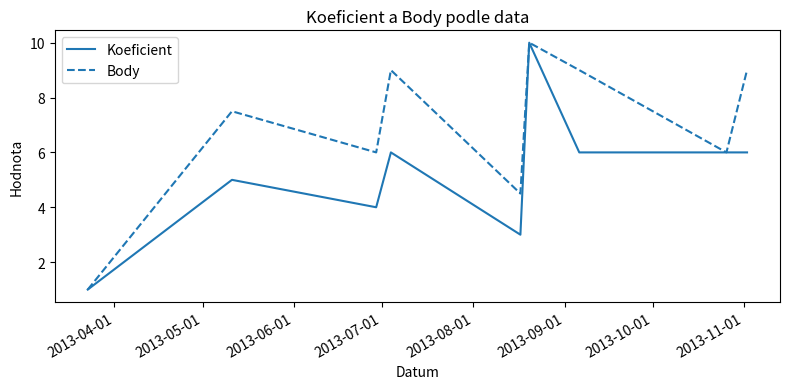

Which series has the largest total across all categories?

Body